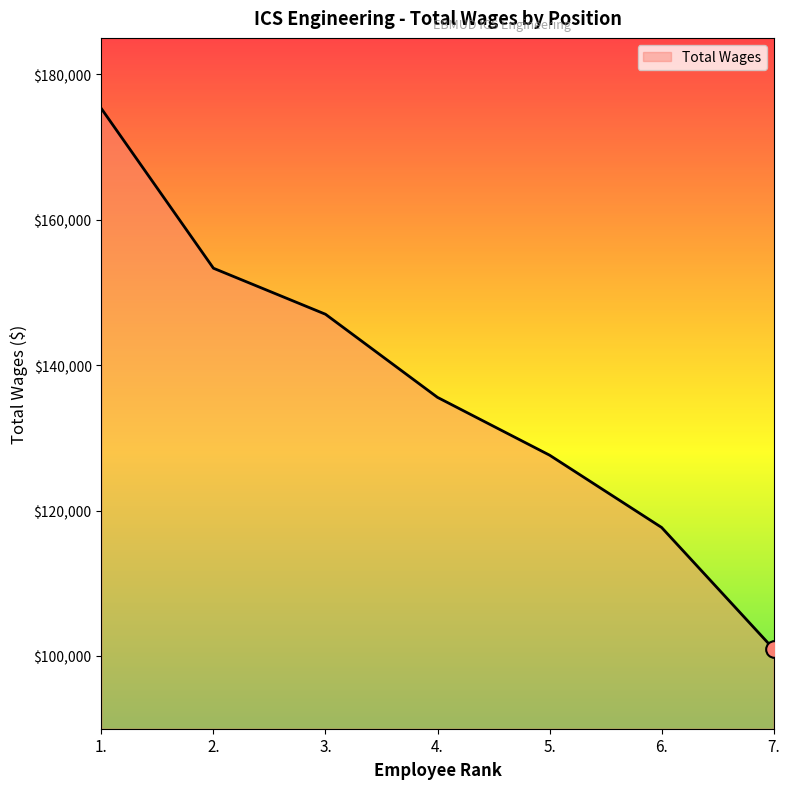

List the labels in order of value, smallest first.

7., 6., 5., 4., 3., 2., 1.